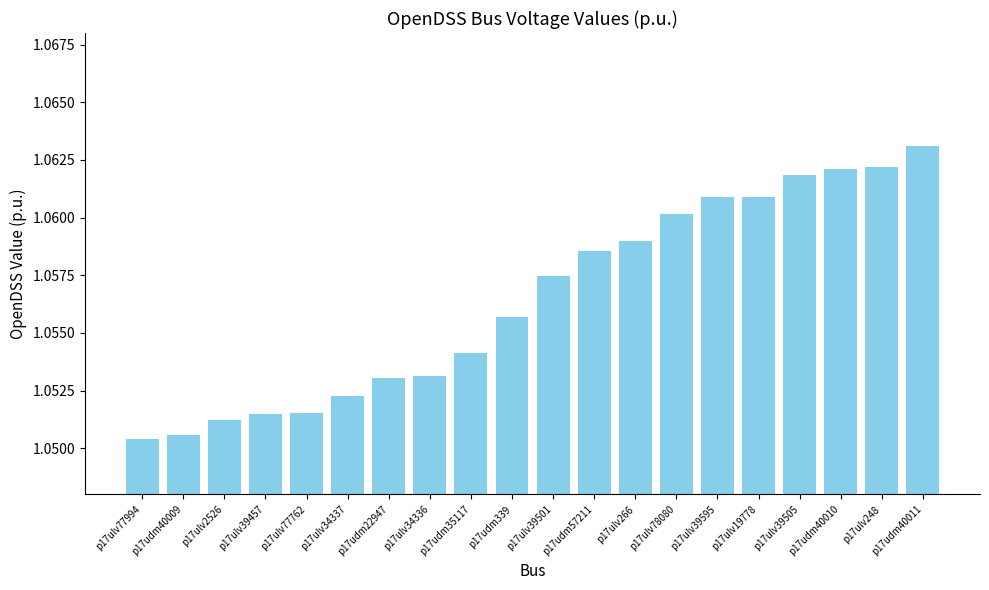

Does the chart contain any negative values?

No